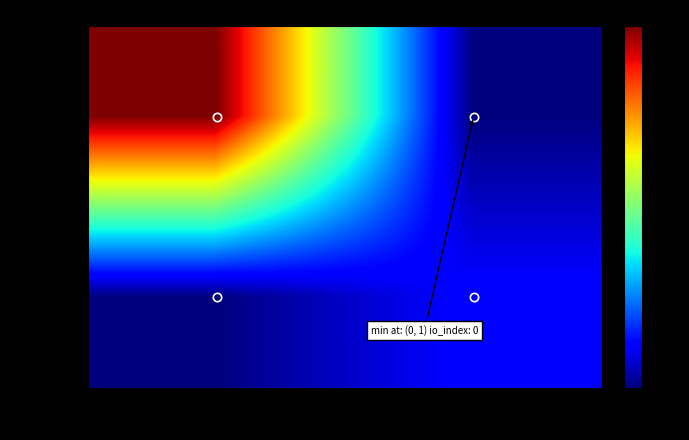

Count the number of data series in this chart.

2